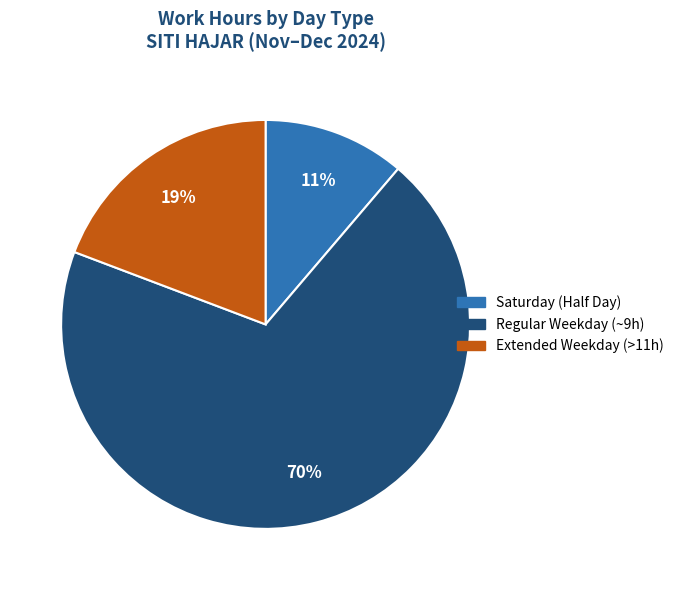

Which slice is the smallest?

Saturday (Half Day)